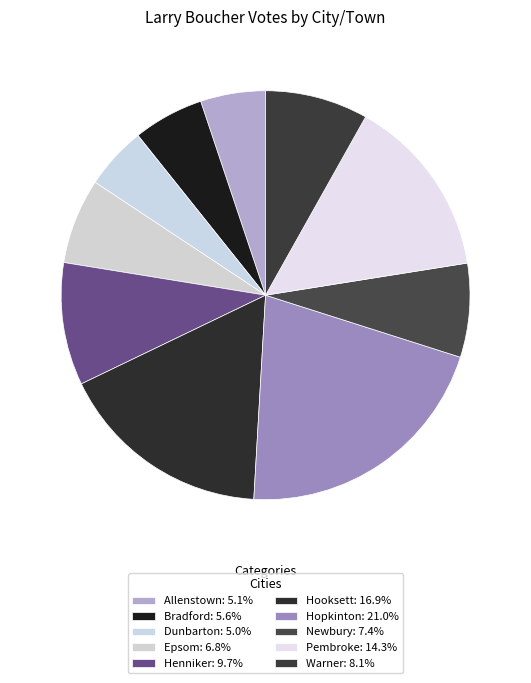

Rank the categories by value from highest to lowest.

Hopkinton, Hooksett, Pembroke, Henniker, Warner, Newbury, Epsom, Bradford, Allenstown, Dunbarton